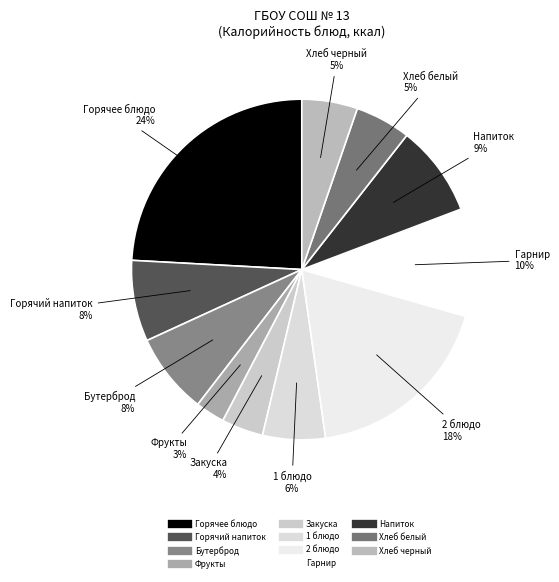

To the nearest percent, what is the difference between the Хлеб белый and 2 блюдо slice percentages?

13%